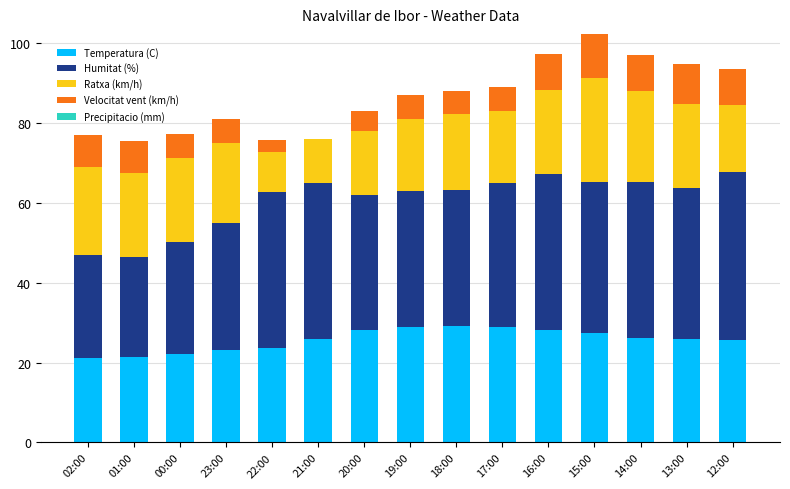

Does the chart contain stacked bars?

Yes